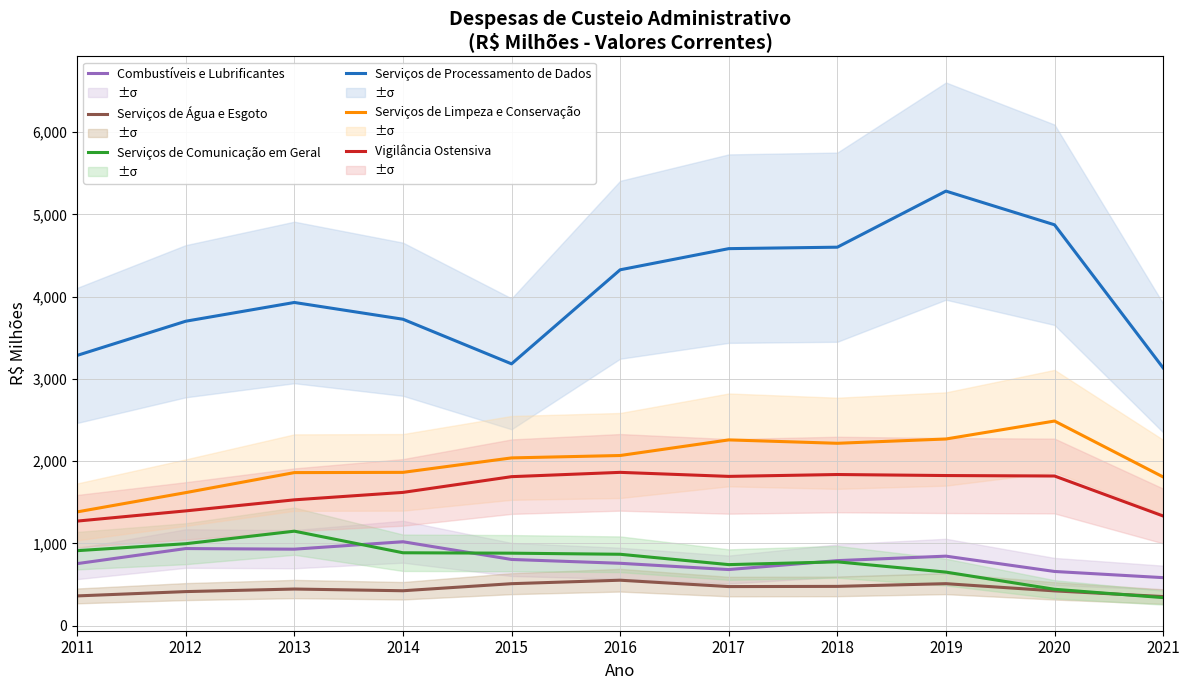

How many values in the Combustíveis e Lubrificantes series exceed 790?

6